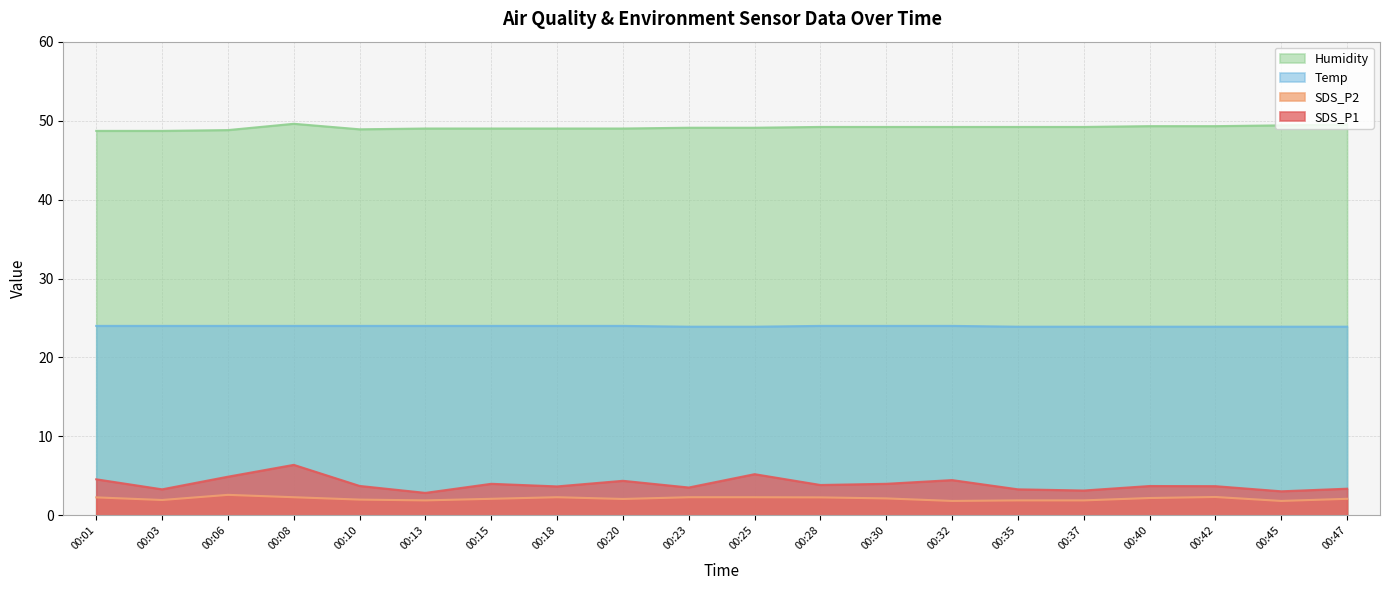

How many lines are shown in the chart?

4